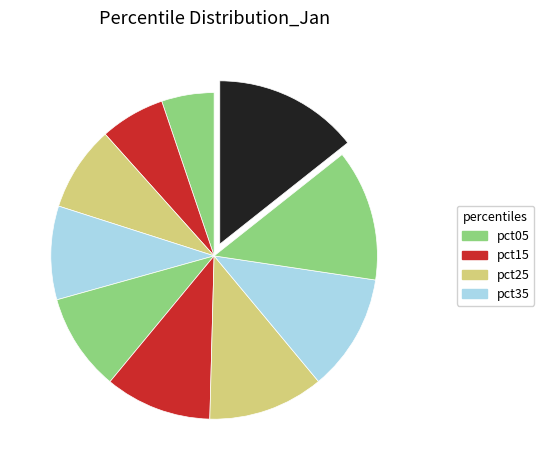

Rank the categories by value from highest to lowest.

pct95, pct85, pct75, pct65, pct55, pct45, pct35, pct25, pct15, pct05